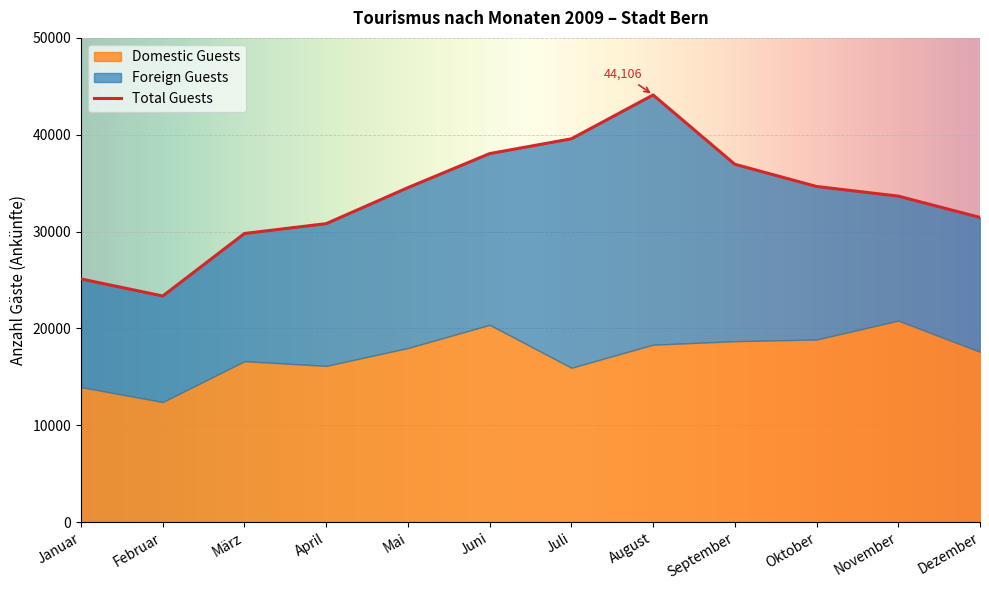

What are all the series names shown in the legend?

Total Guests, Domestic Guests, Foreign Guests